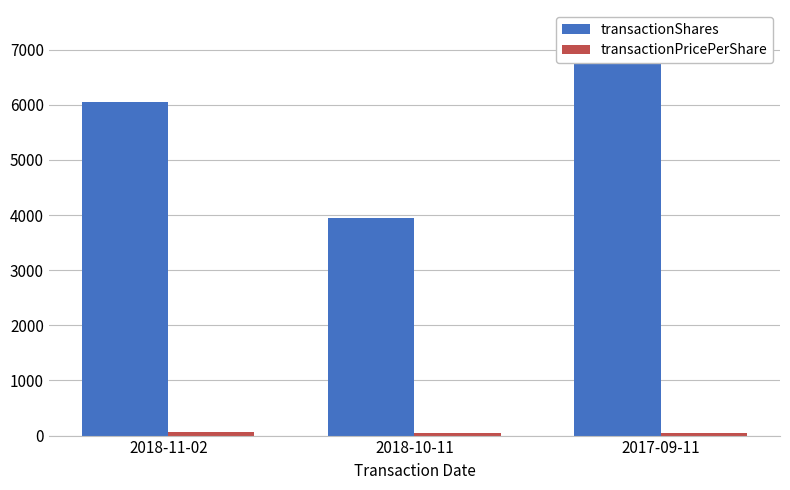

At which label does transactionShares reach its peak?

2017-09-11